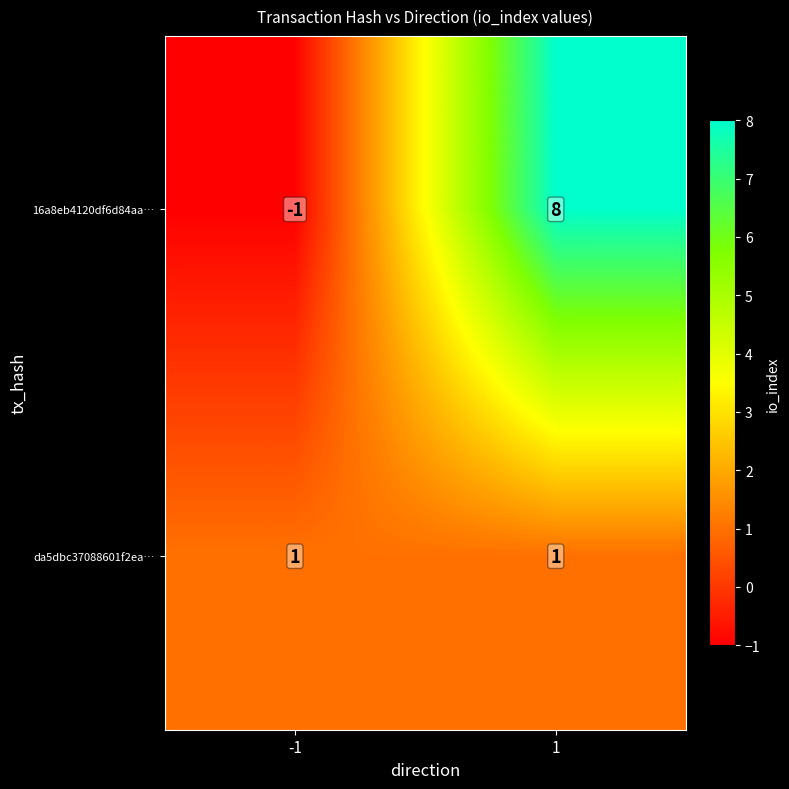

Between -1 and 1, which series saw the biggest shift?

16a8eb4120df6d84aa…